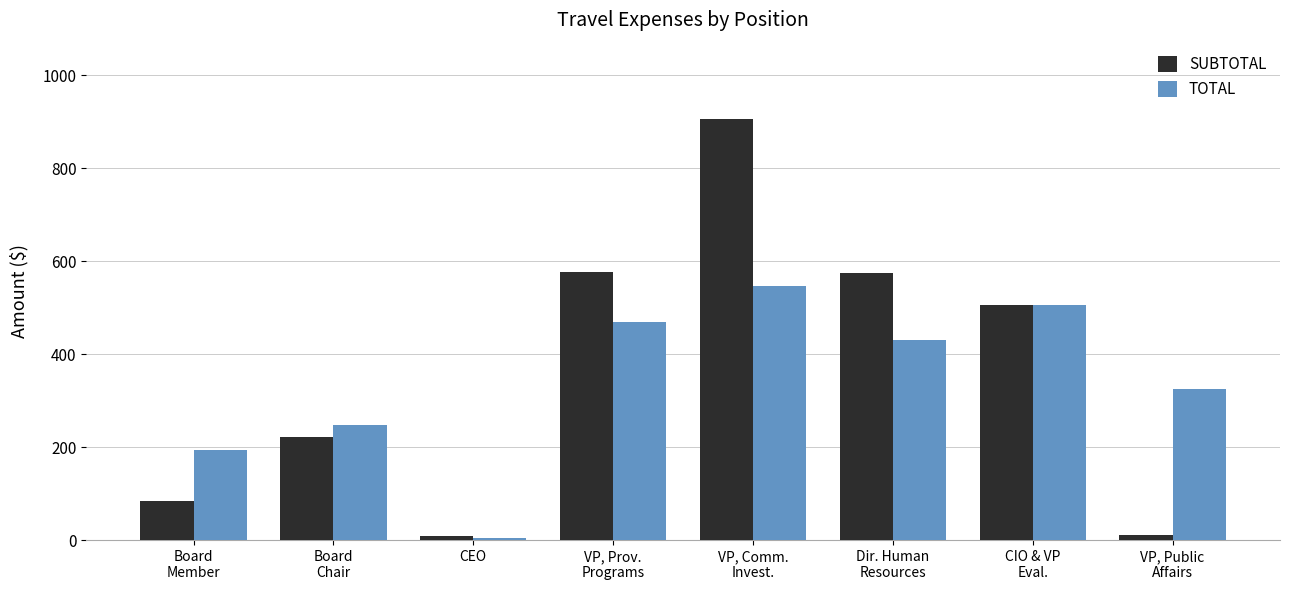

What is the difference between the TOTAL values at VP, Public
Affairs and CIO & VP
Eval.?

180.6